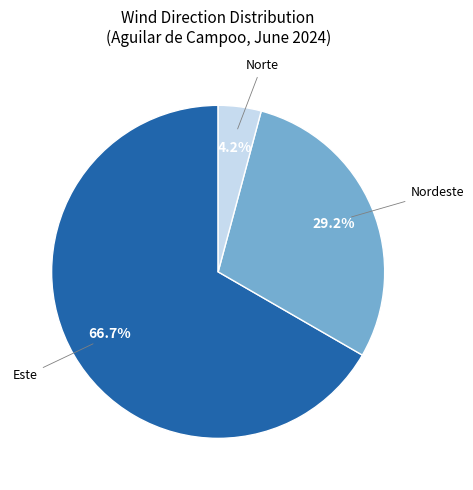

Is there a majority slice in this chart?

Yes